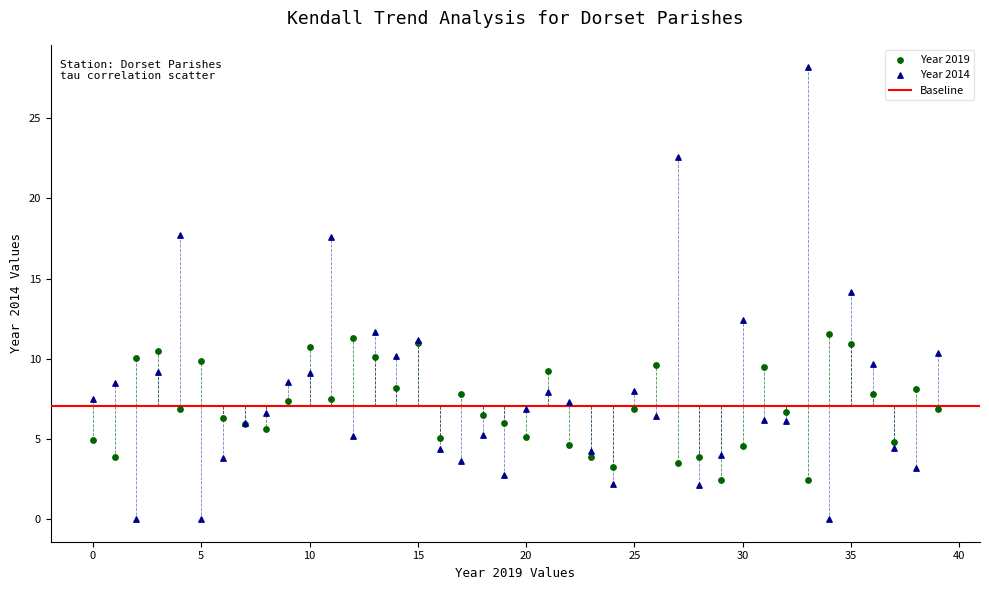

Which series has the widest spread of Y values?

Year 2014